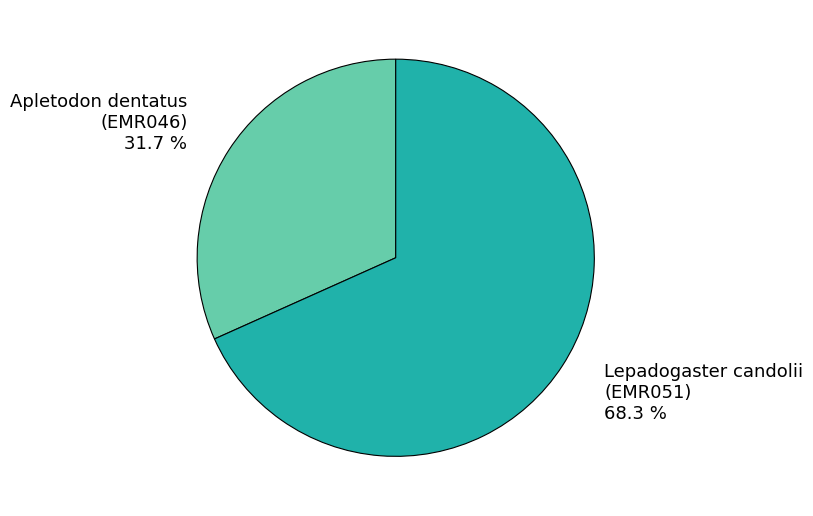

Is there a majority slice in this chart?

Yes